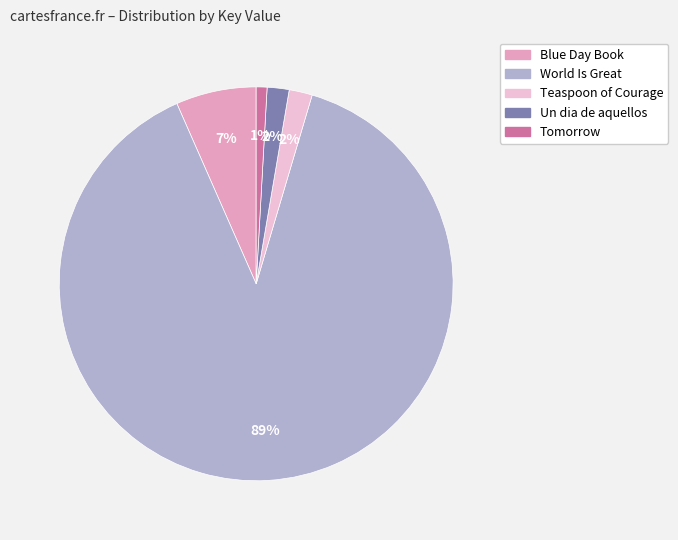

To the nearest percent, what is the average slice percentage?

20%